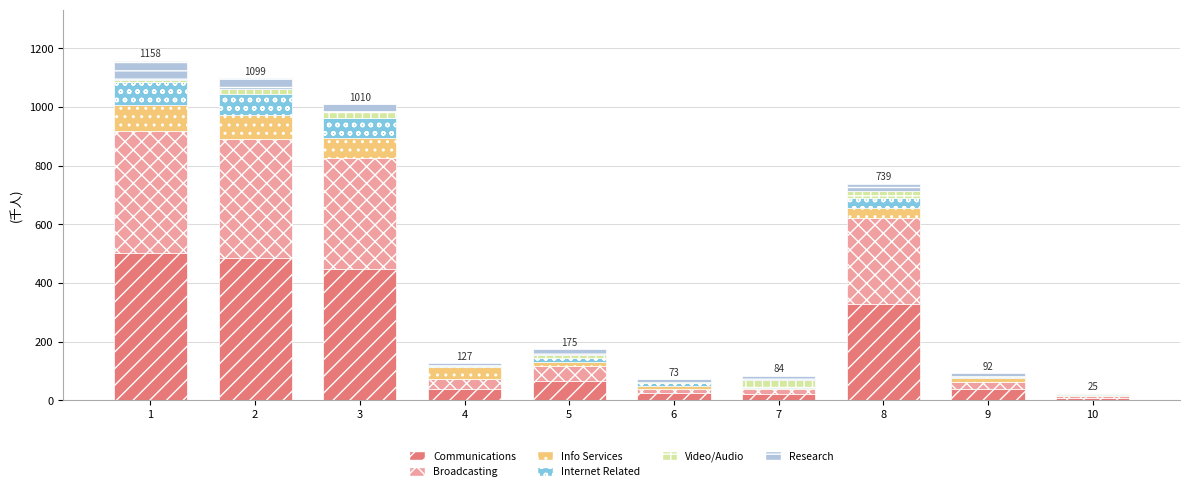

The Communications series shows 66 at 5. True or false?

True